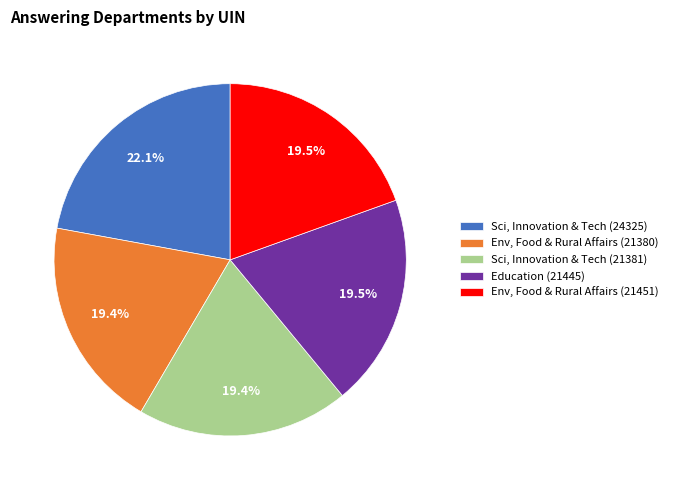

Which category has the biggest portion of the pie?

Sci, Innovation & Tech (24325)